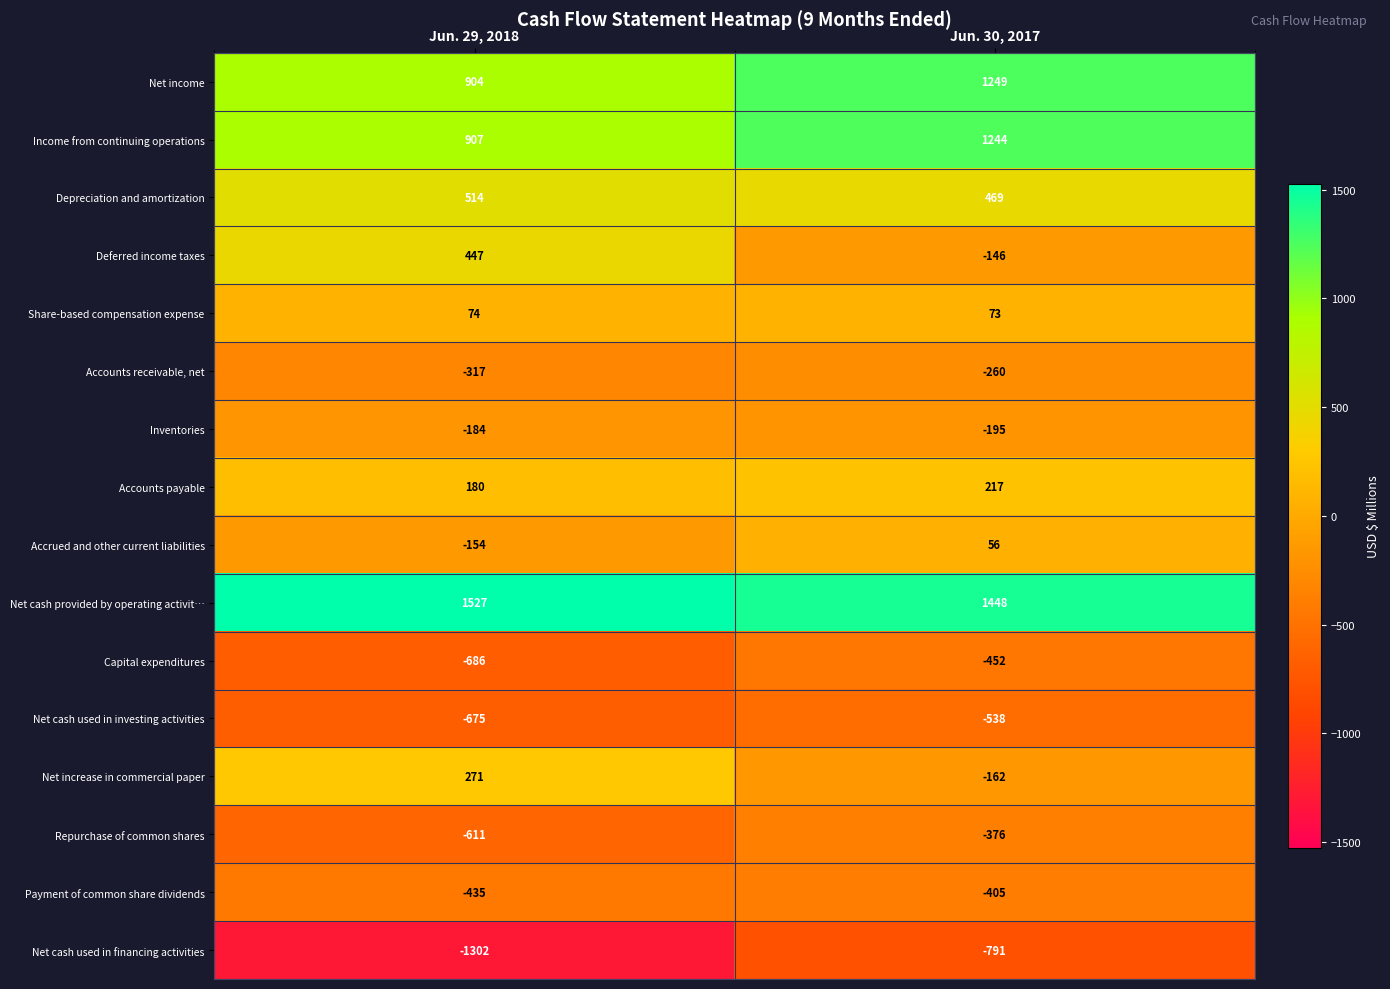

What is the smallest value displayed?

-1302